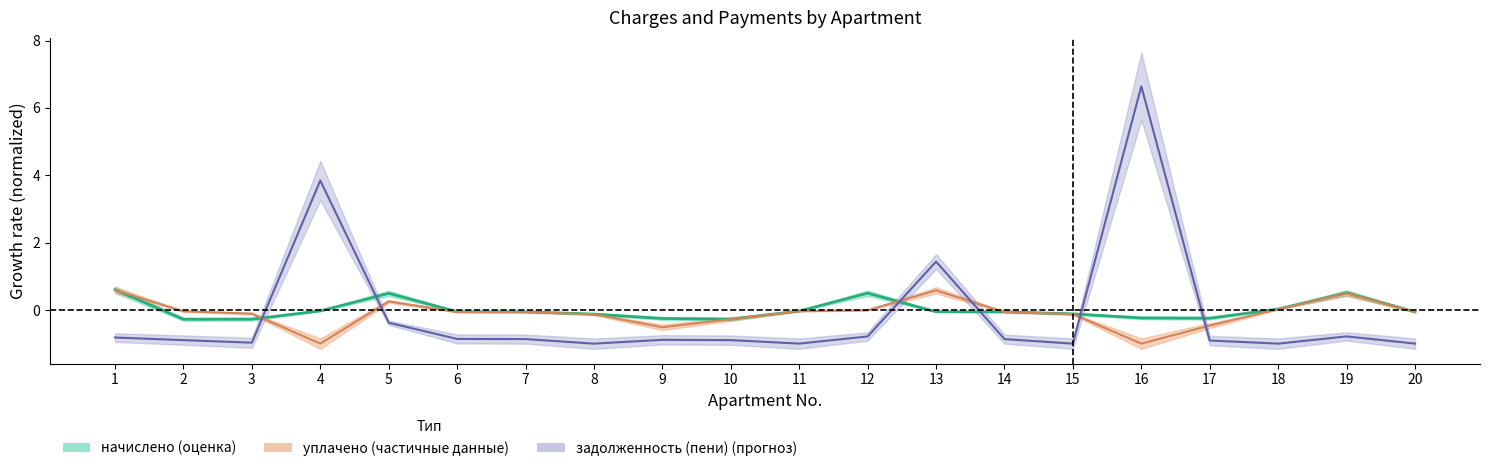

At how many categories does at least one series exceed 1?

3